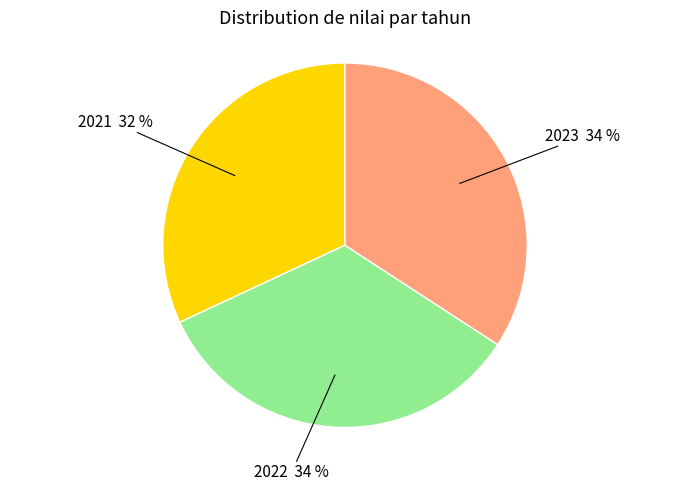

Count the number of slices in the pie.

3